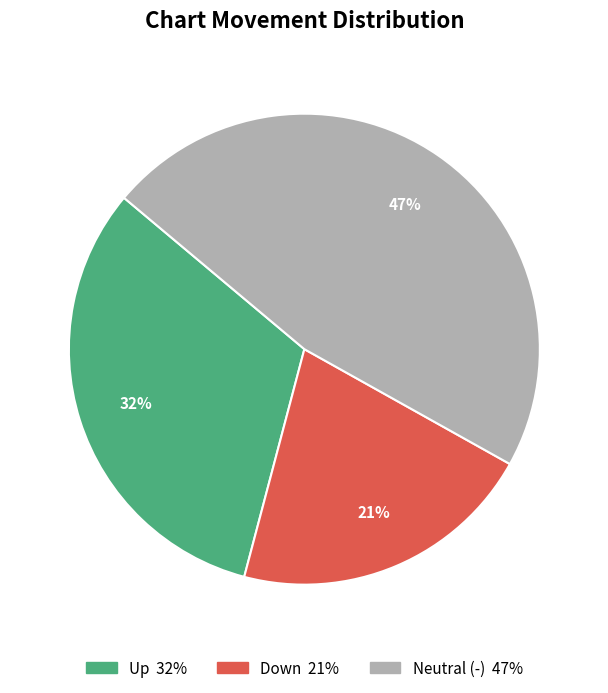

How many slices are in this pie chart?

3